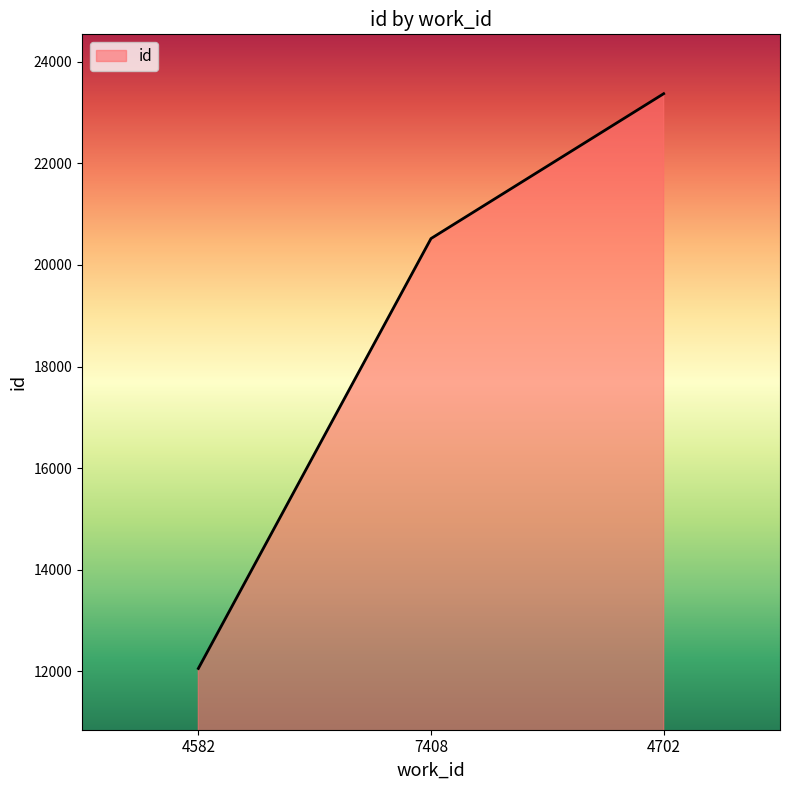

The chart shows a value of 7939 at 7408. True or false?

False